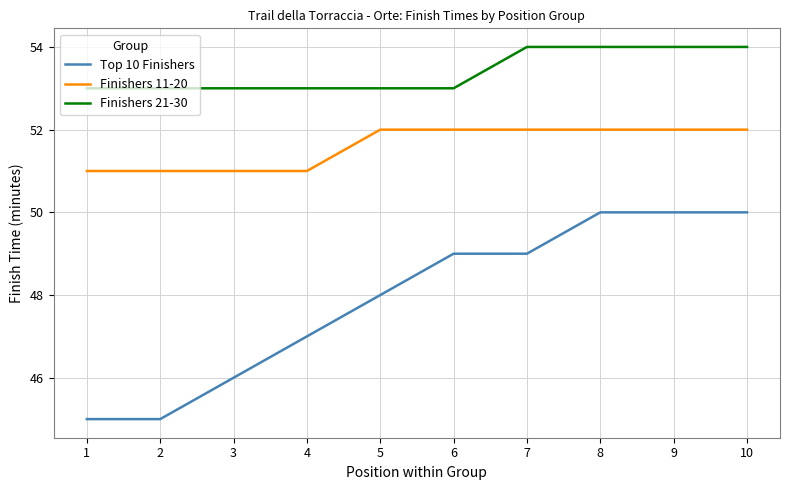

What is the minimum value shown in the chart?

45